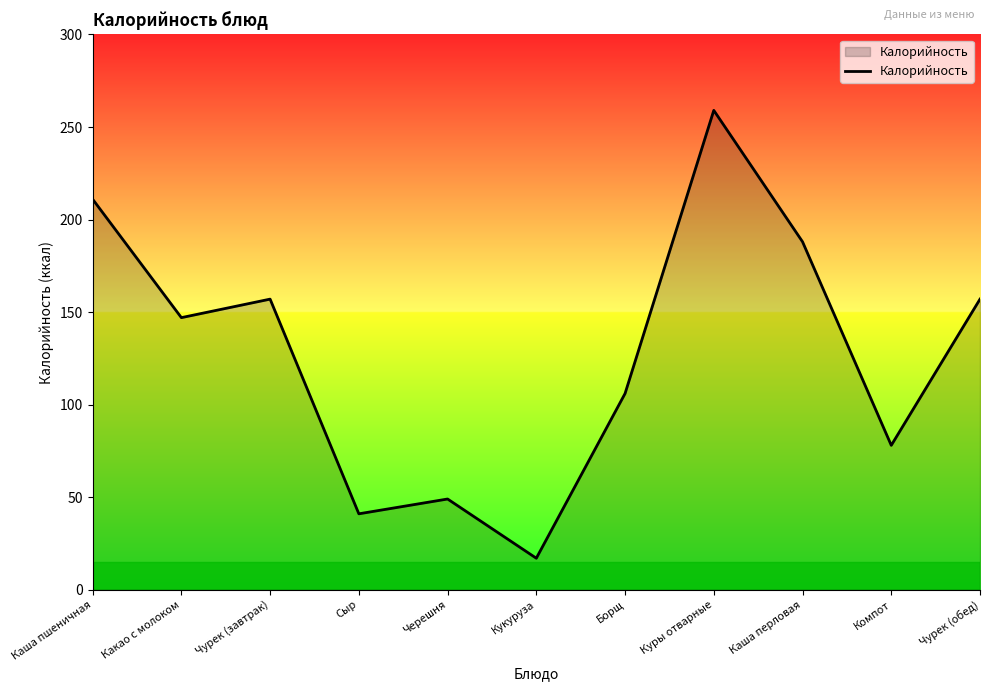

The chart shows a value of 78 at Компот. True or false?

True